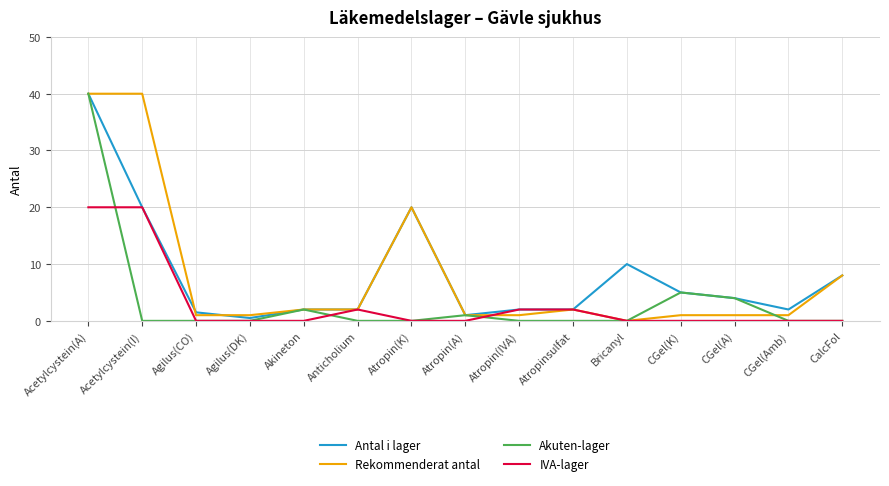

What is the maximum value for IVA-lager?

20.0